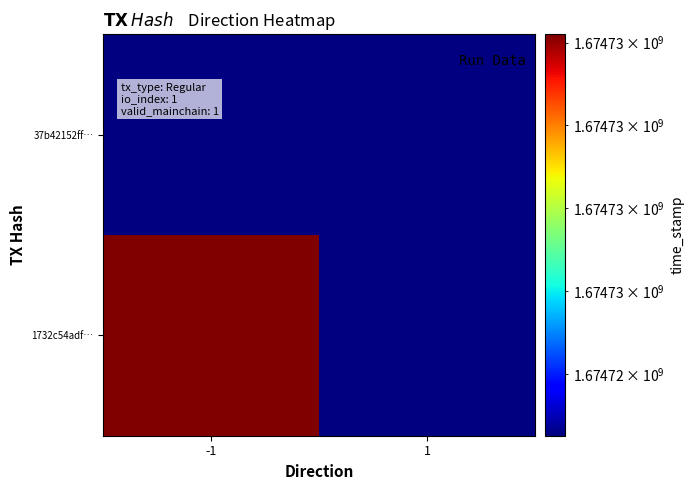

At how many categories does at least one series exceed 1674730505?

1